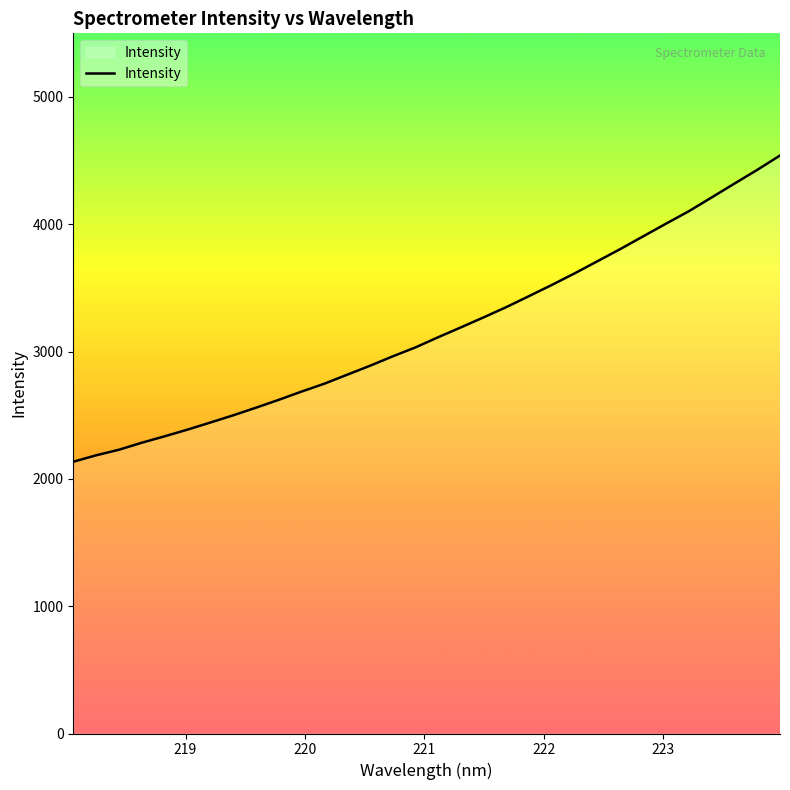

Does the chart display data point markers on the line(s)?

No